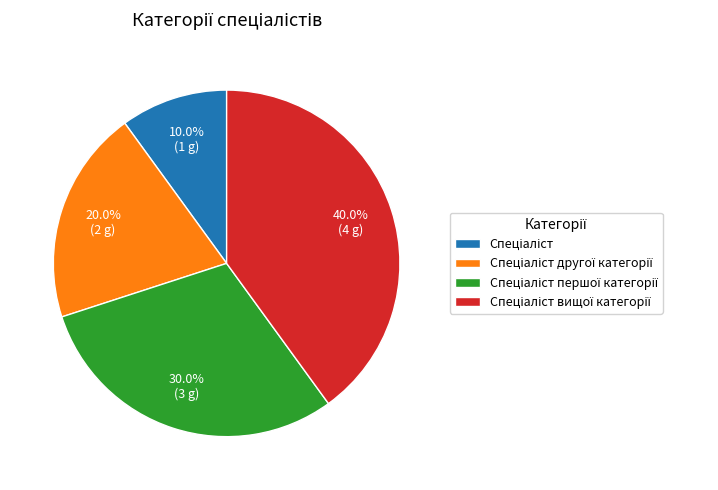

To the nearest percent, what is the average slice percentage?

25%